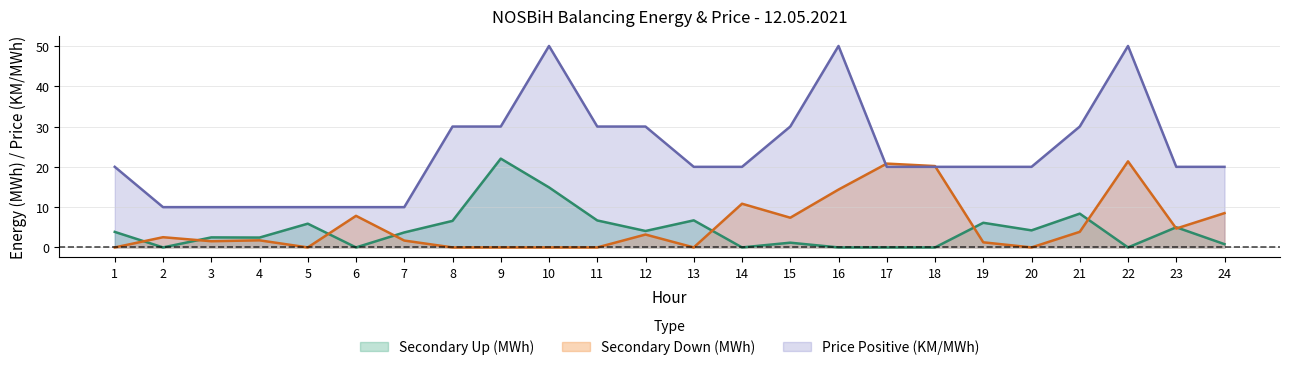

In Secondary Up (MWh), how many points are lower than both neighbors (excluding endpoints)?

7